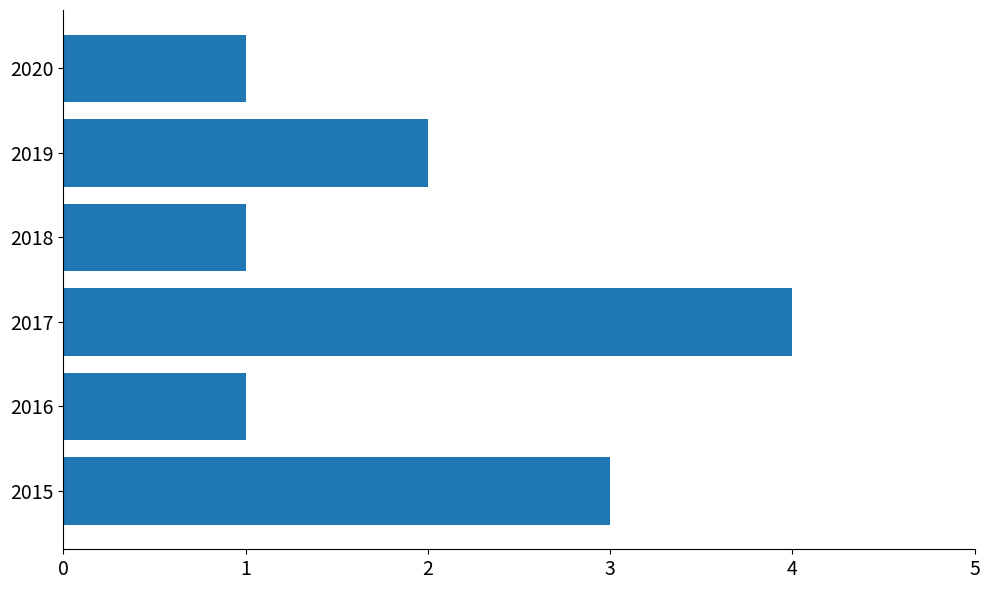

Approximately how many times larger is the value at 2020 compared to 2015?

0.3